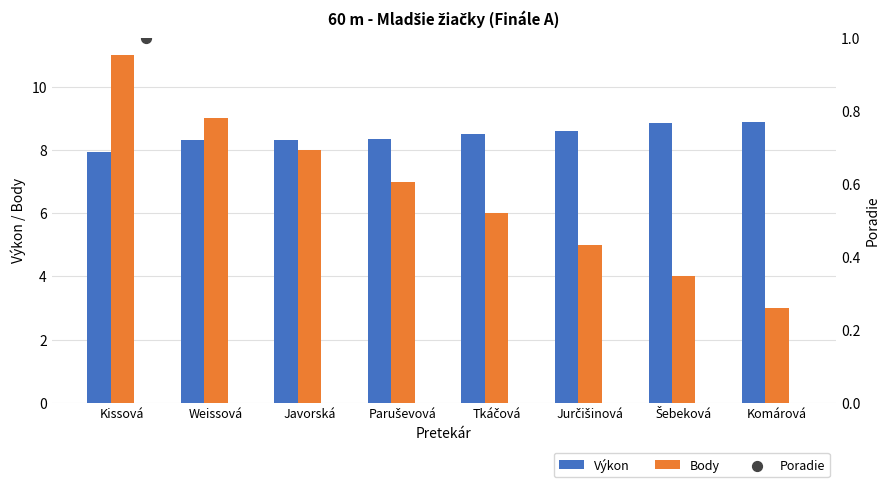

At how many categories does at least one series exceed 7?

8